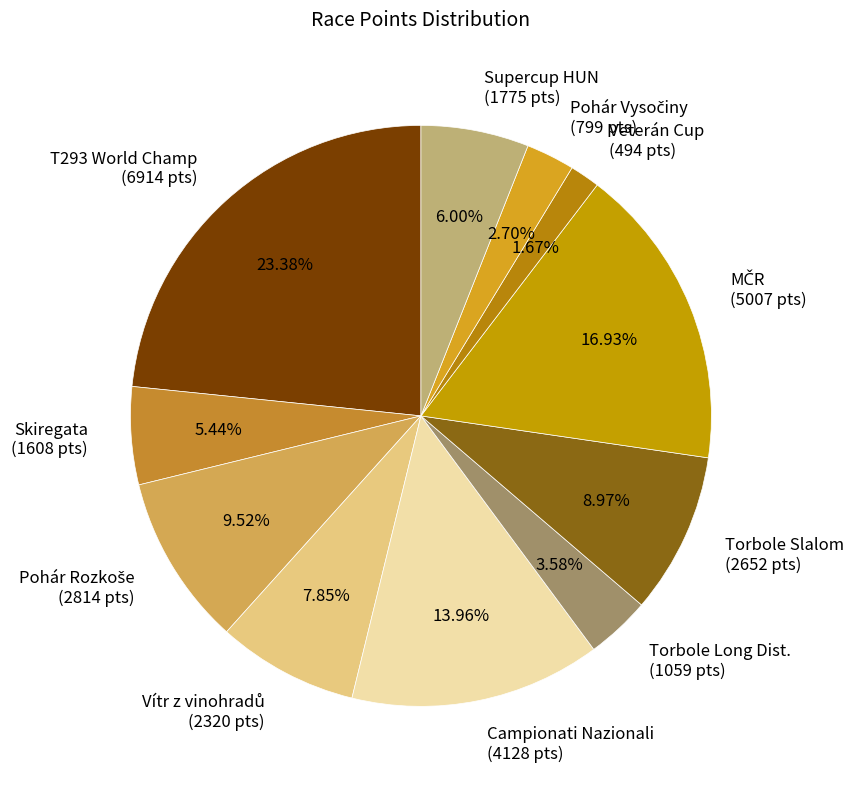

Is there any slice that represents more than half of the pie?

No